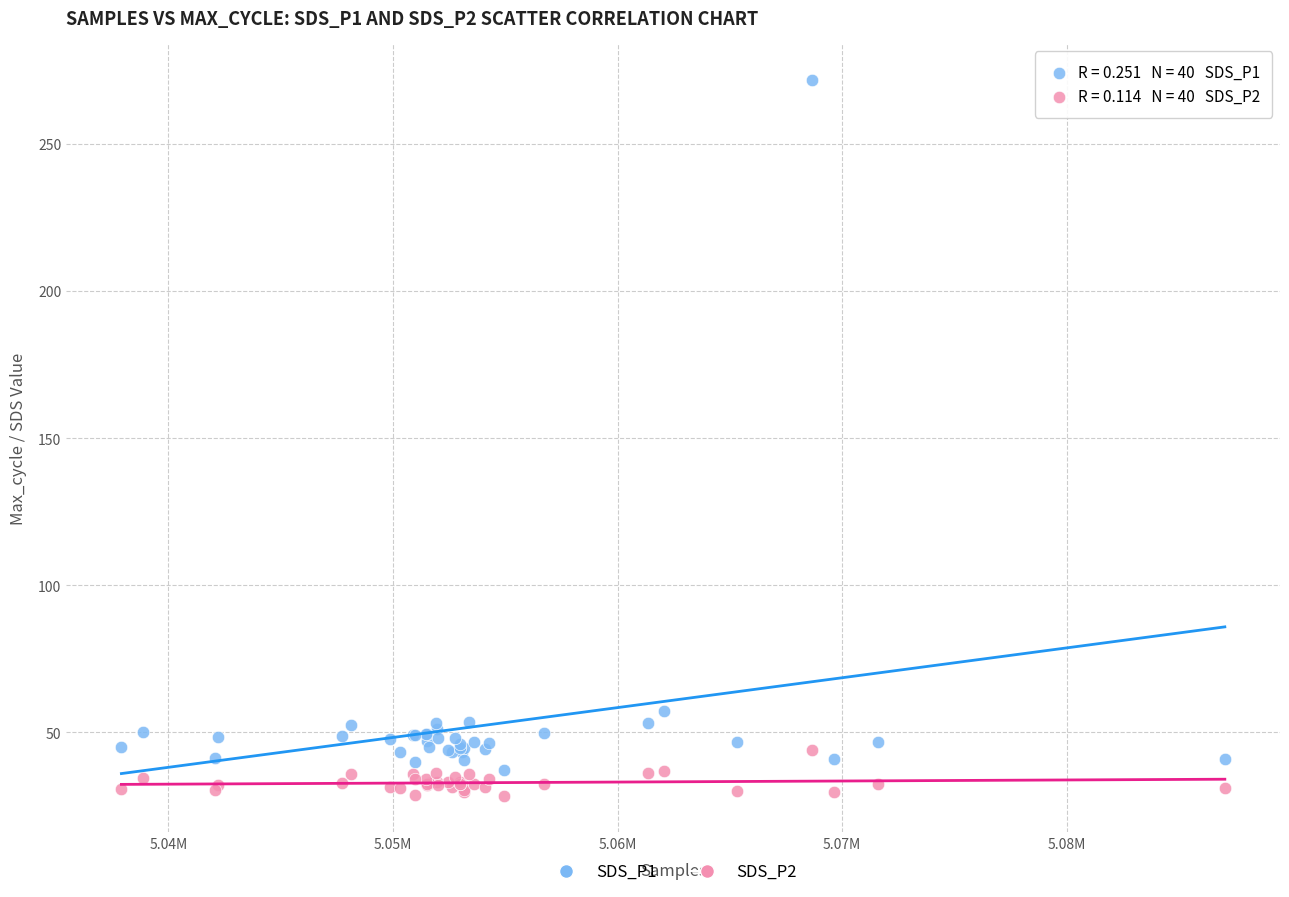

Which series has the largest Y range (max minus min)?

SDS_P1